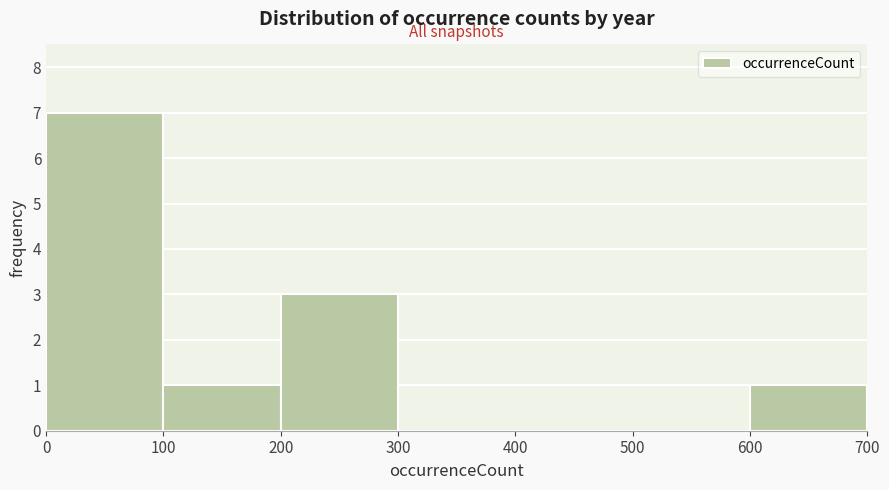

Reading left to right, list every bar in this chart as the range it spans on the x-axis followed by its height. The values are not printed on the chart, so give them approximately, as read against the axis.

0 to 100: 7
100 to 200: 1
200 to 300: 3
300 to 400: 0
400 to 500: 0
500 to 600: 0
600 to 700: 1